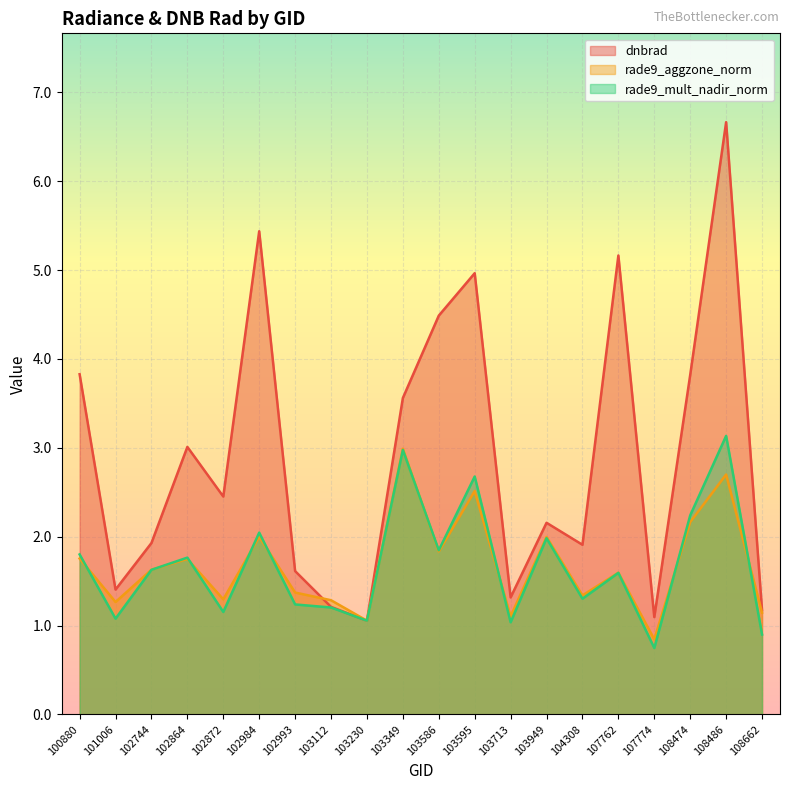

True or false: dnbrad has more than 2 interior local peaks.

True